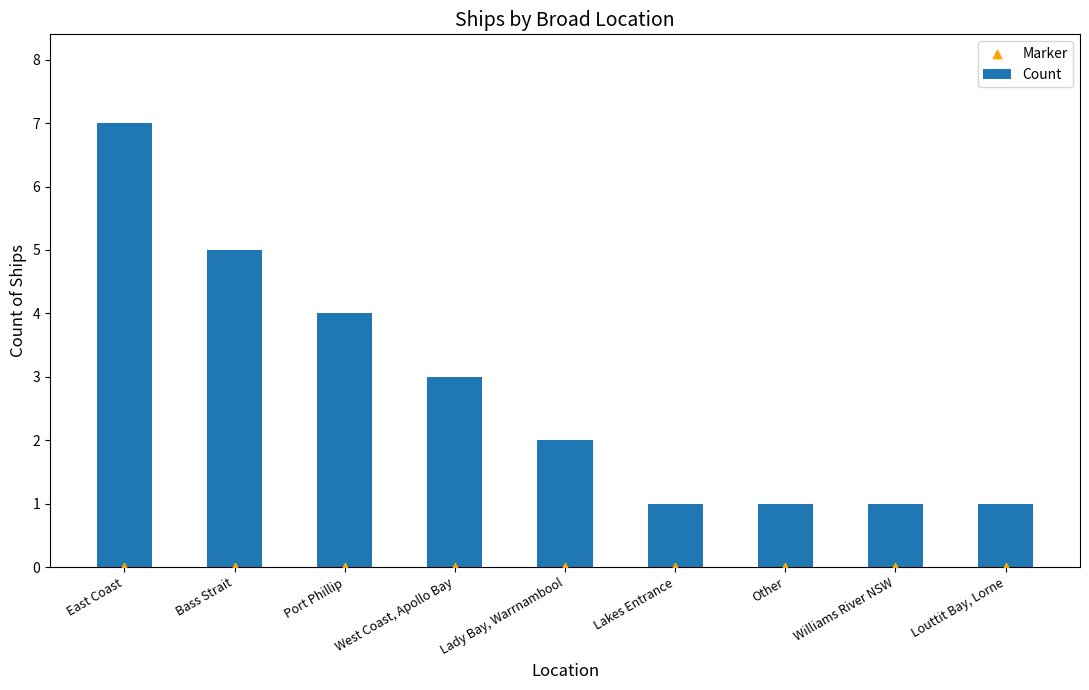

What is the total value across all series at Williams River NSW?

1